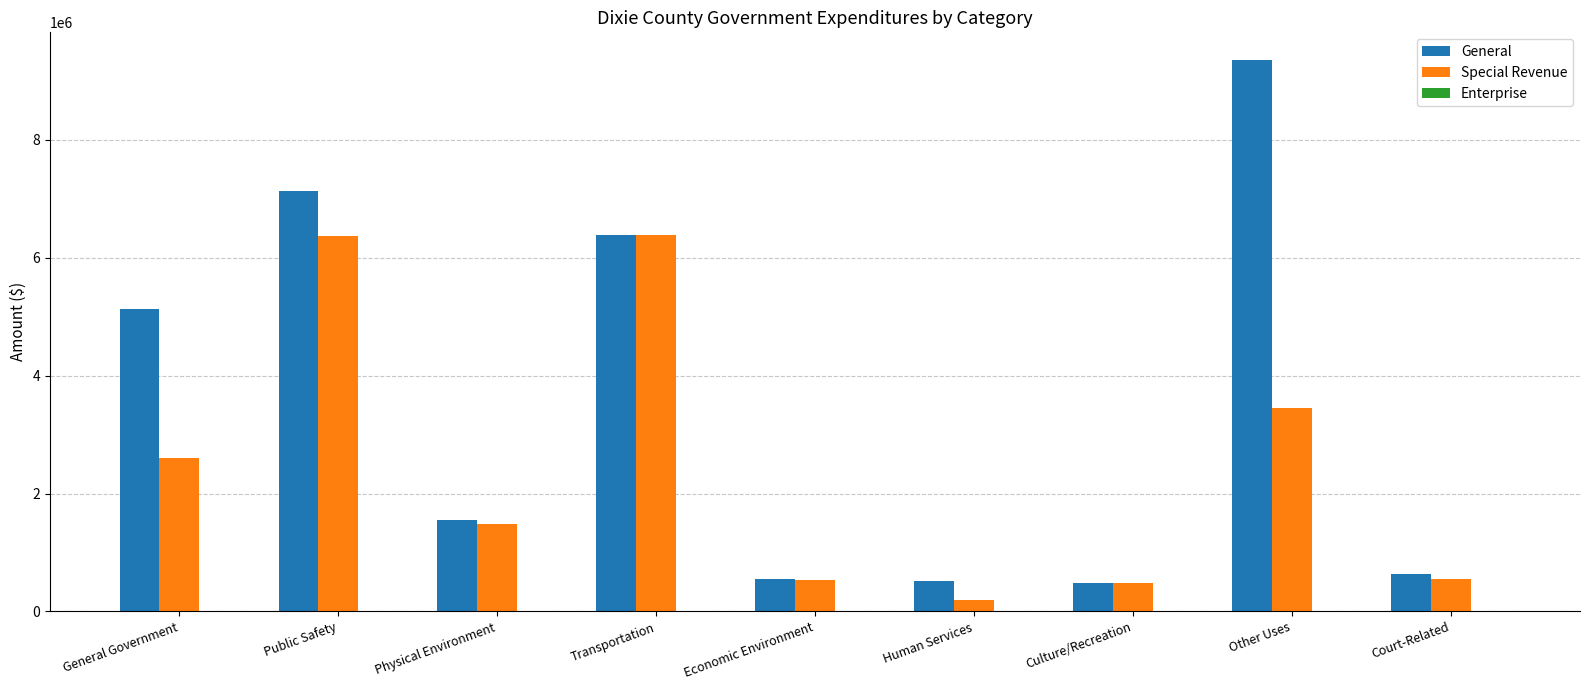

Count the number of categories in the chart.

9